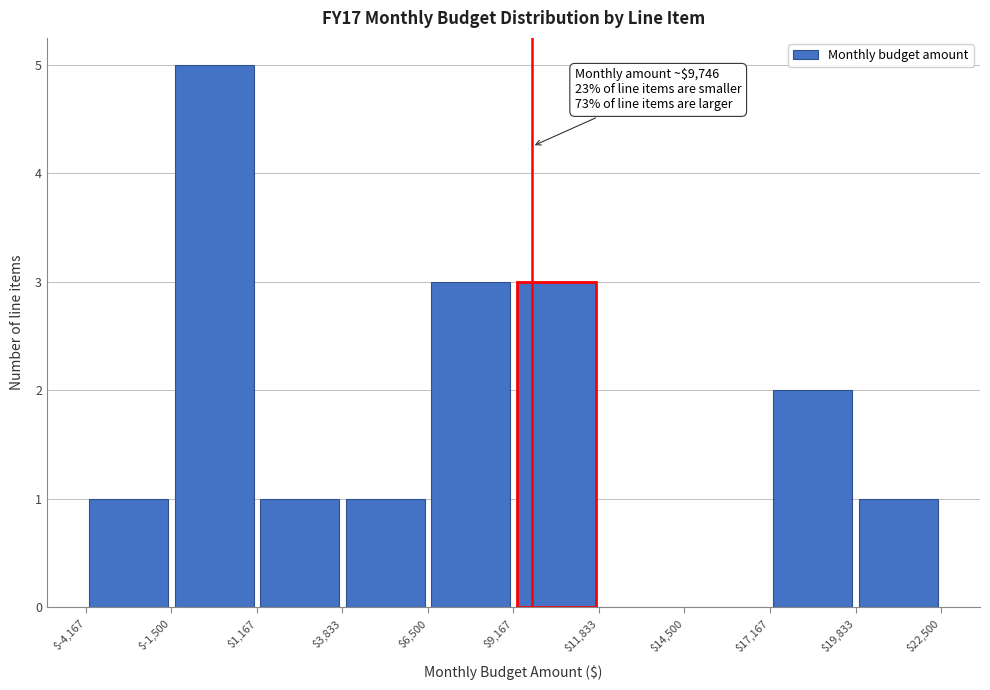

Over which range of the x-axis is the bar tallest?

$-1,500 to $1,167